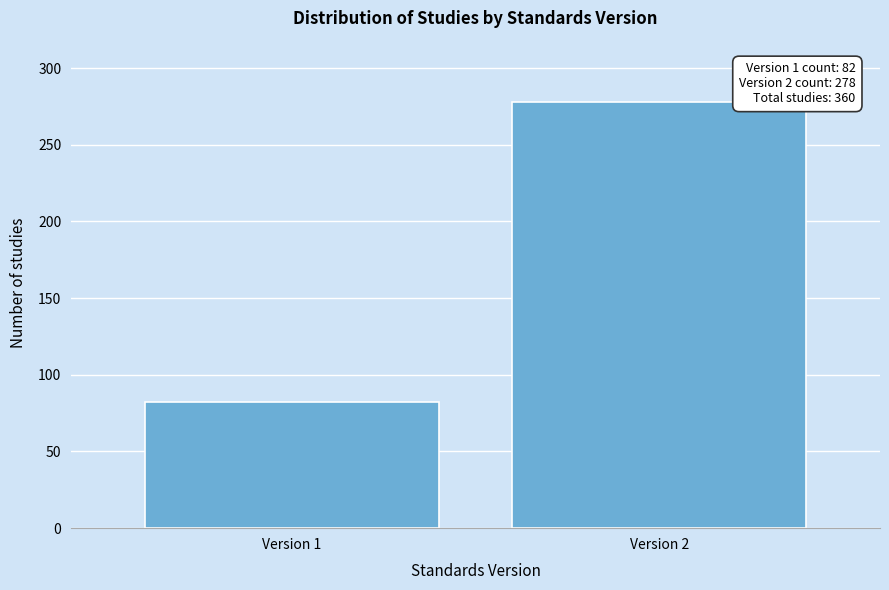

Reading left to right, list all the values displayed in this chart.

82	278